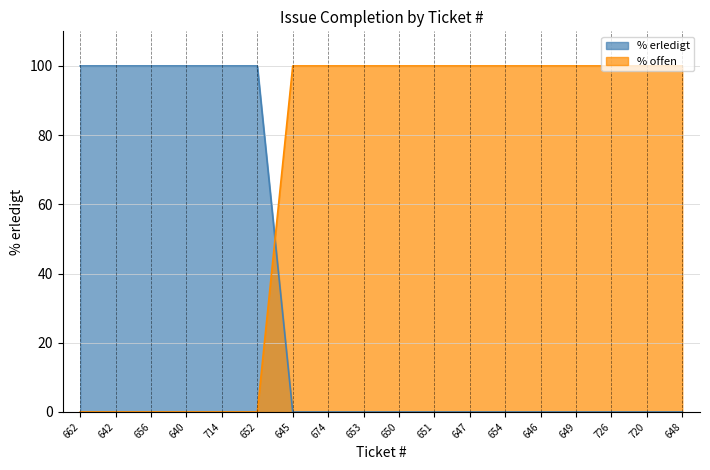

List the labels in order of value, largest first.

662, 642, 656, 640, 714, 652, 645, 674, 653, 650, 651, 647, 654, 646, 649, 726, 720, 648